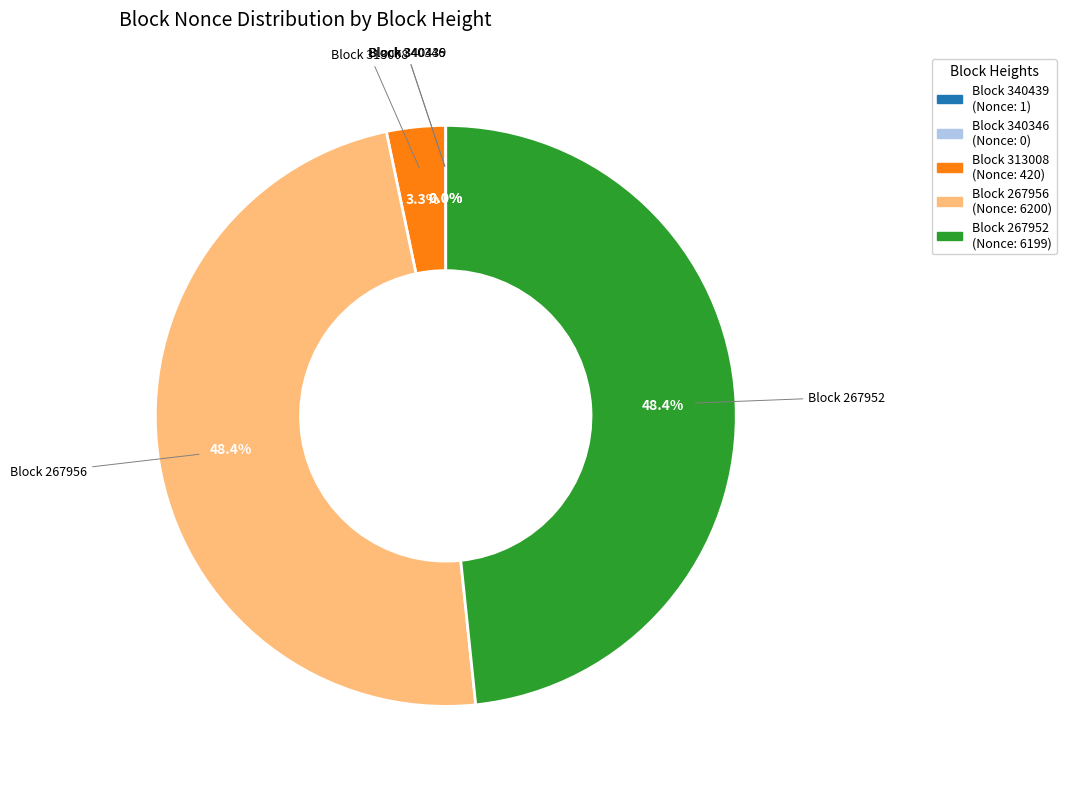

Does any single category account for the majority?

No